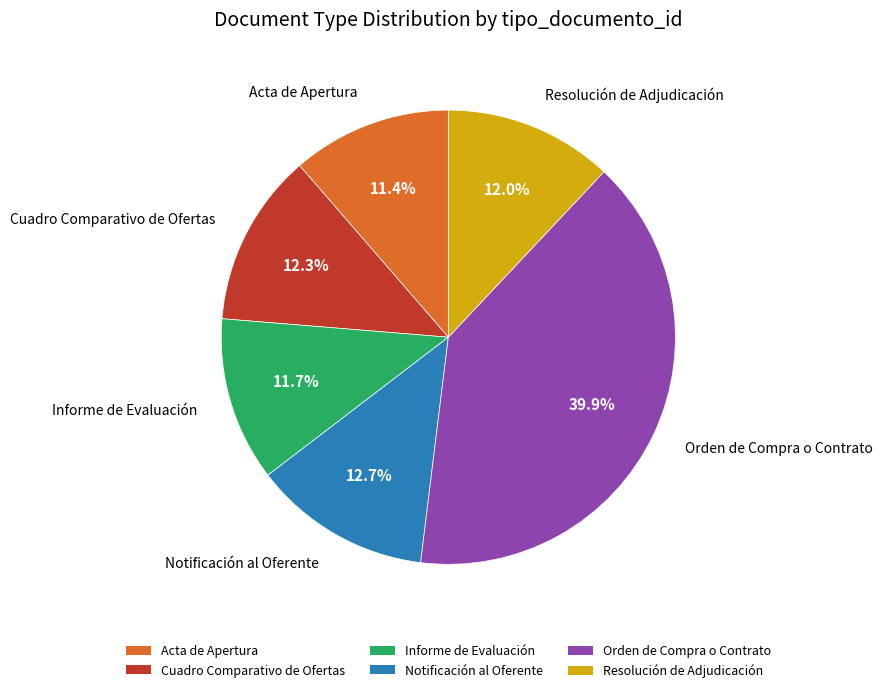

Is there a majority slice in this chart?

No